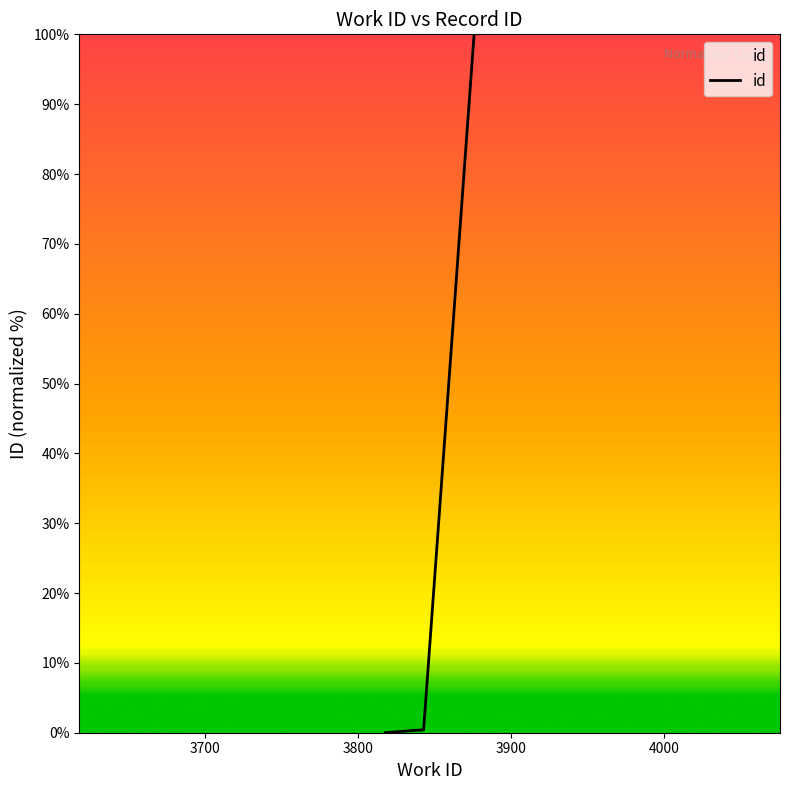

What is the maximum value shown in the chart?

100.0